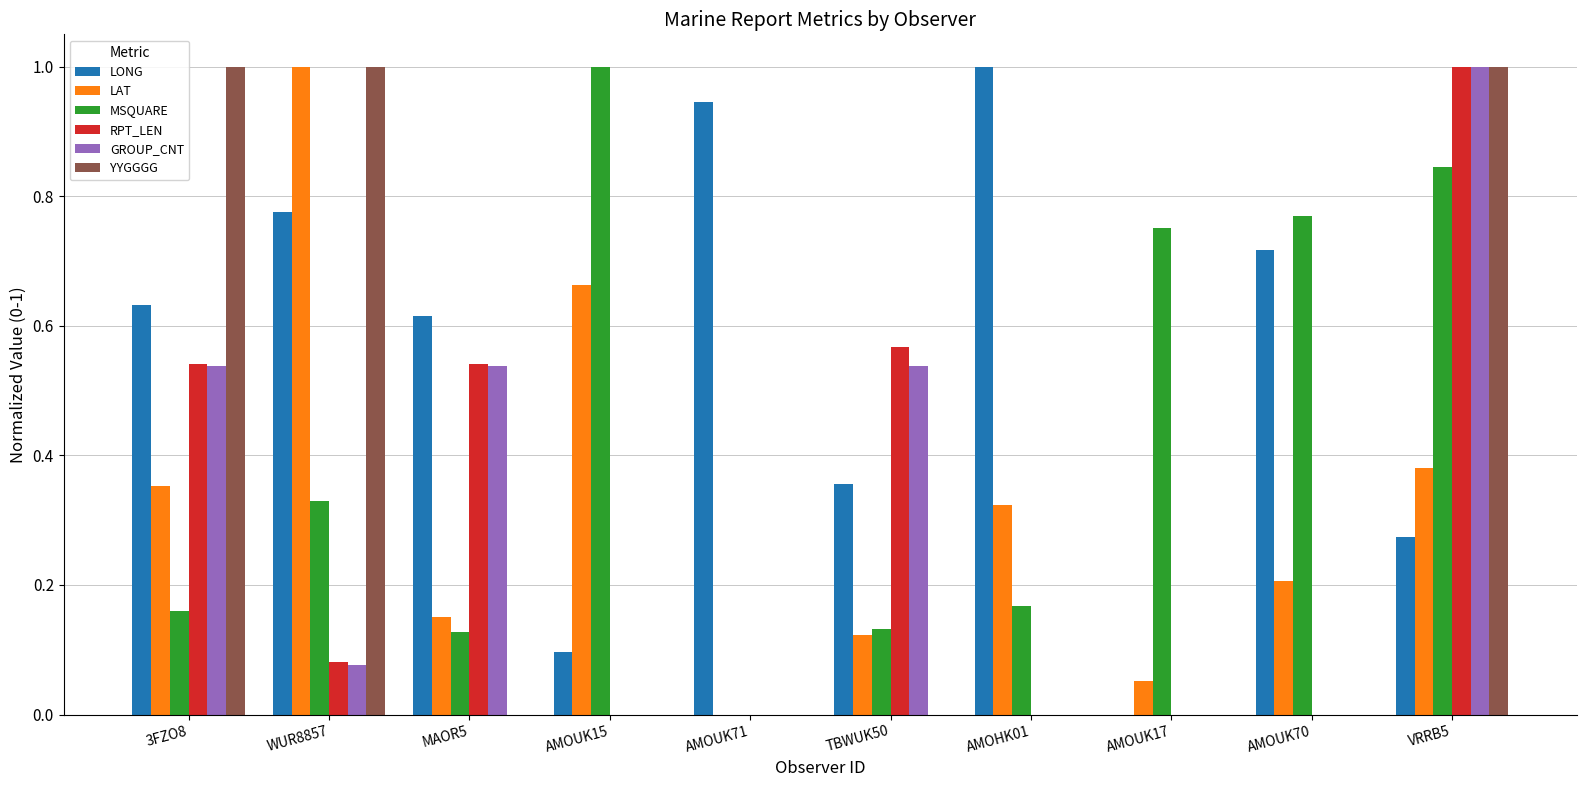

Between 3FZO8 and TBWUK50, which series saw the biggest shift?

YYGGGG